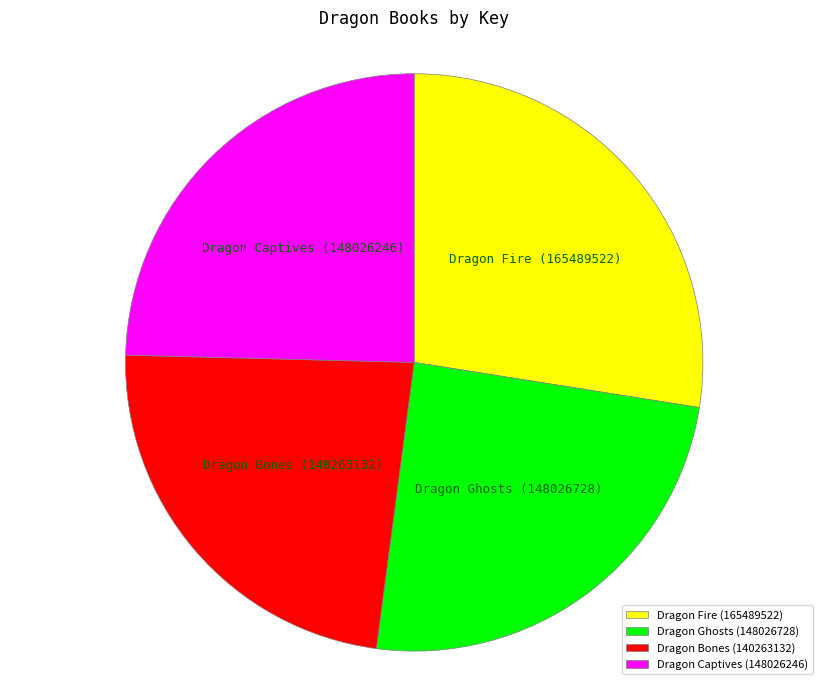

Which has a higher value, Dragon Bones or Dragon Ghosts?

Dragon Ghosts